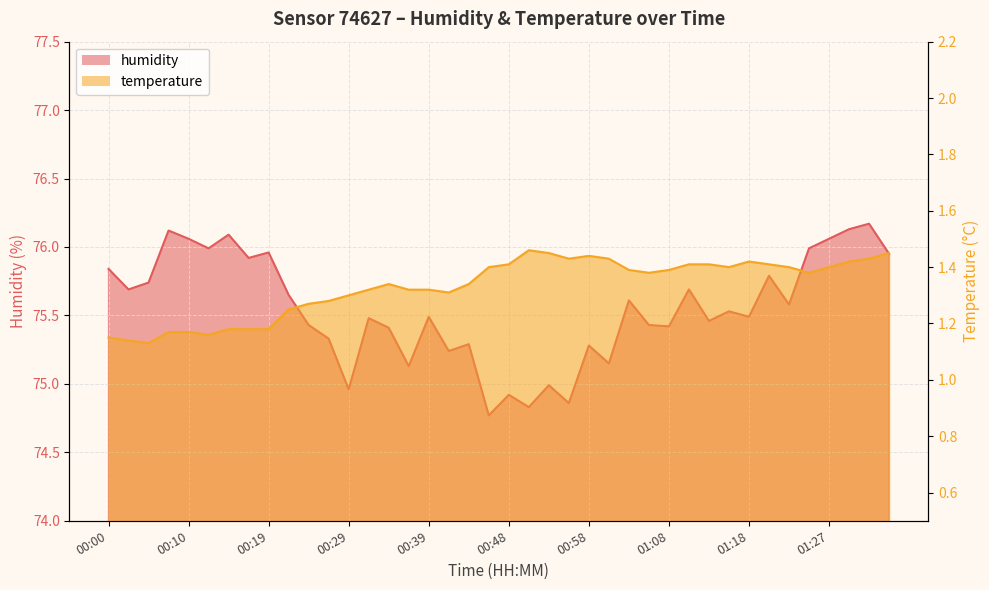

What is the sum of the humidity values at 00:29 and 01:27?

151.0